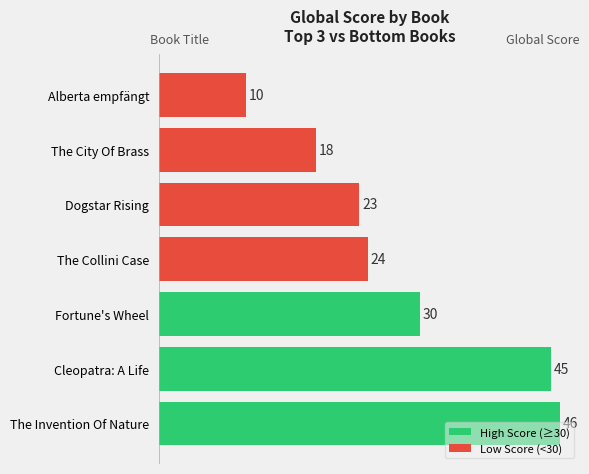

Rank the categories by value from lowest to highest.

Alberta empfängt, The City Of Brass, Dogstar Rising, The Collini Case, Fortune's Wheel, Cleopatra: A Life, The Invention Of Nature